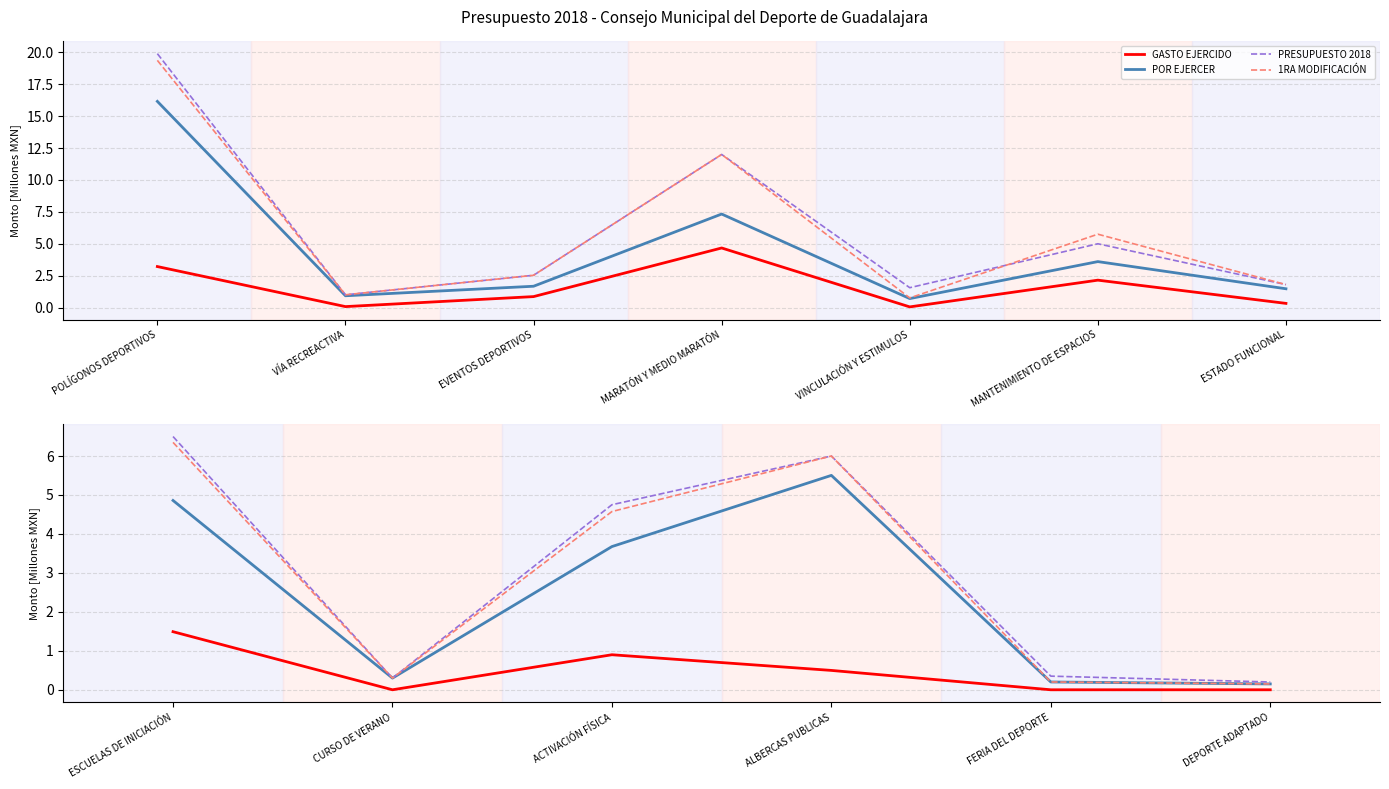

True or false: GASTO EJERCIDO and POR EJERCER cross at least once.

False